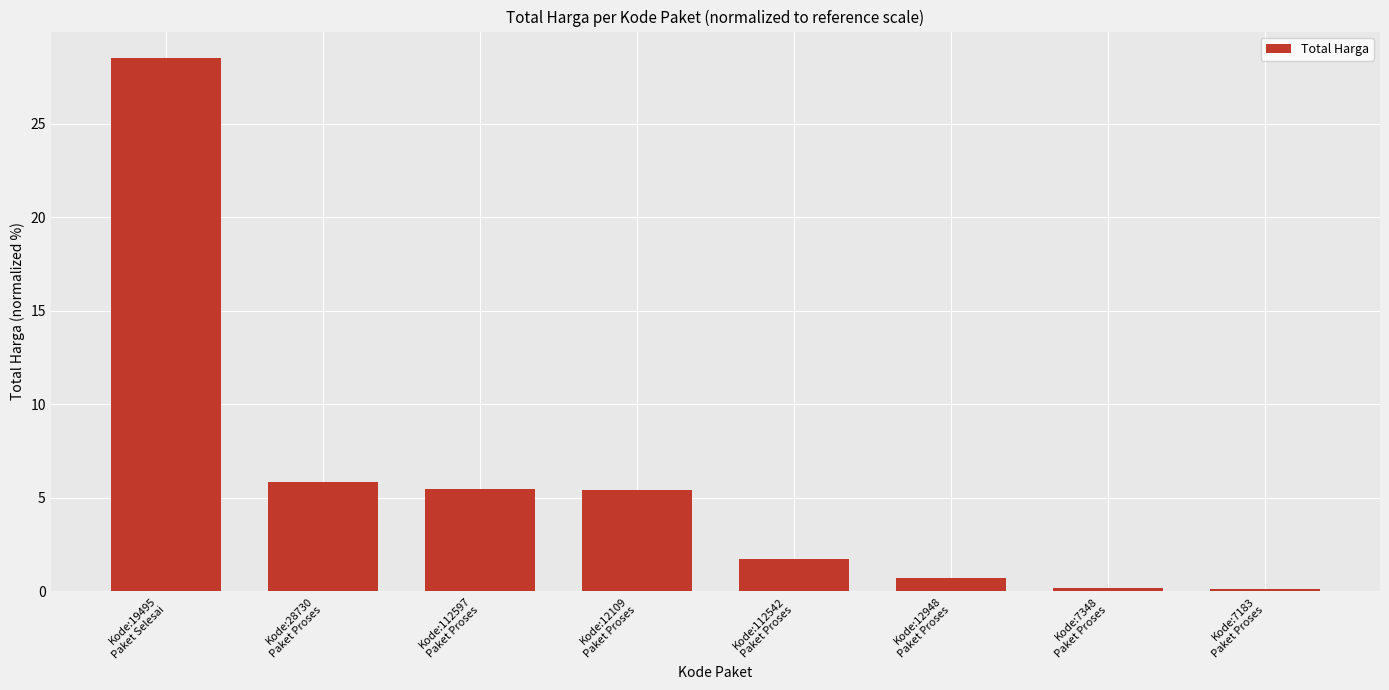

Are the bars horizontal?

No